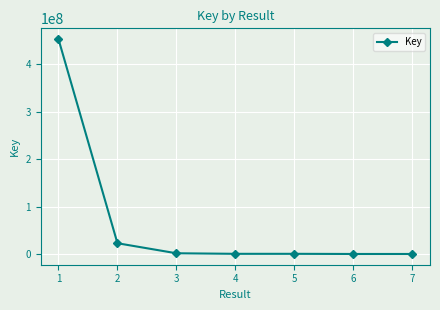

The value at 1 is 453163049. True or false?

True